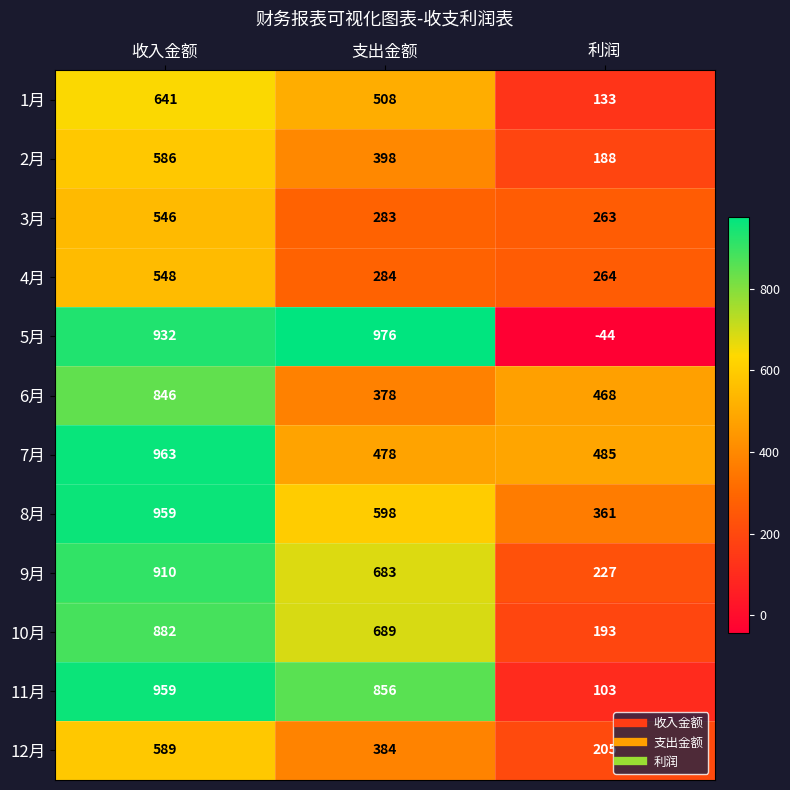

At which label is 5月 closest to 466?

收入金额